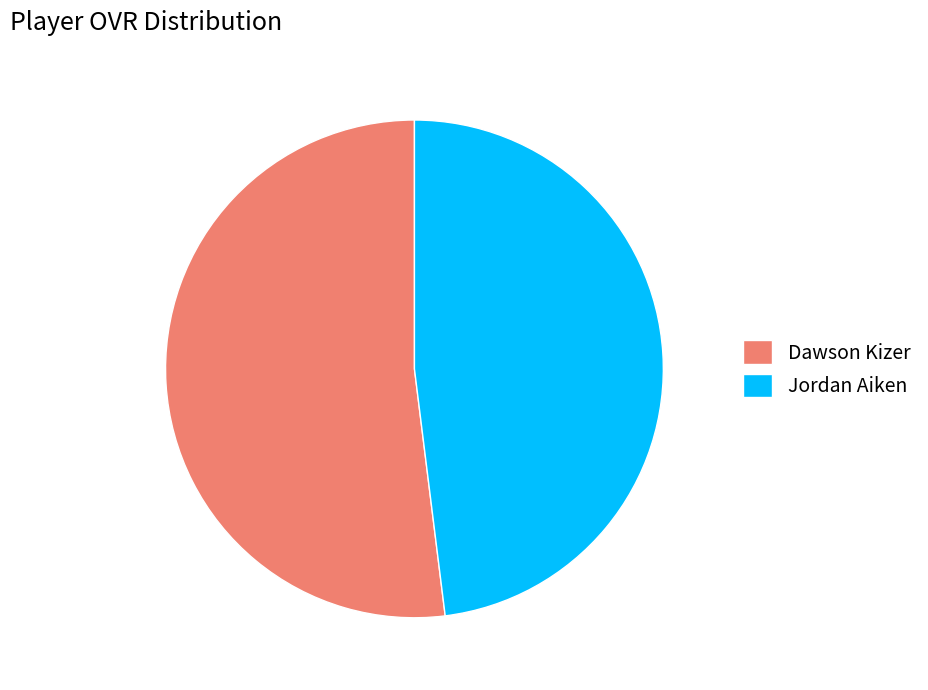

Which category has the smallest portion of the pie?

Jordan Aiken